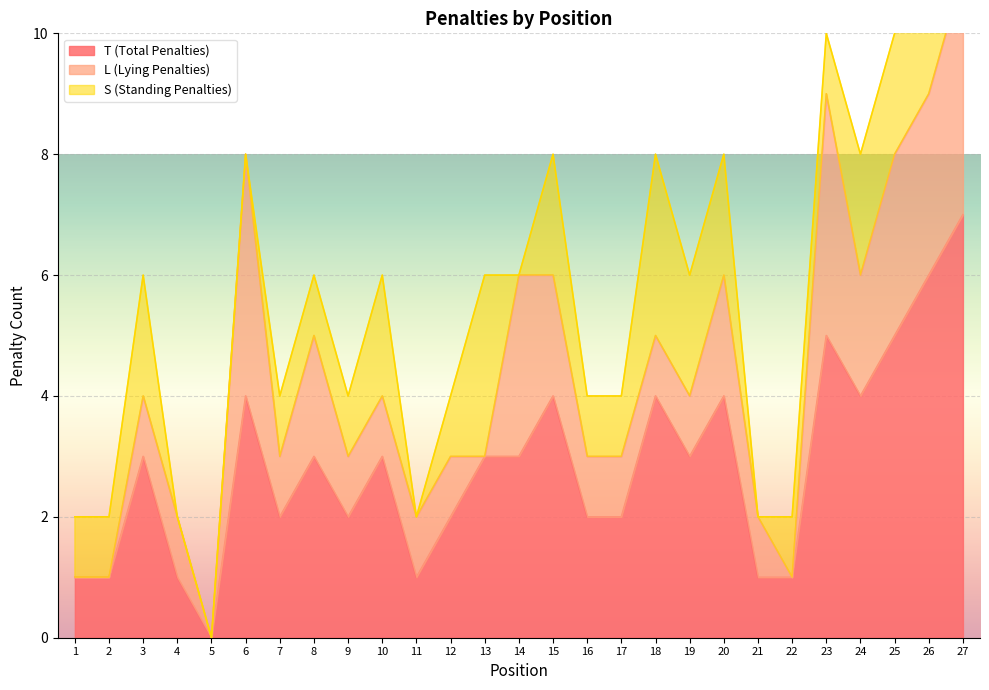

Rank the series at 17 from highest to lowest value.

T (Total Penalties), L (Lying Penalties), S (Standing Penalties)